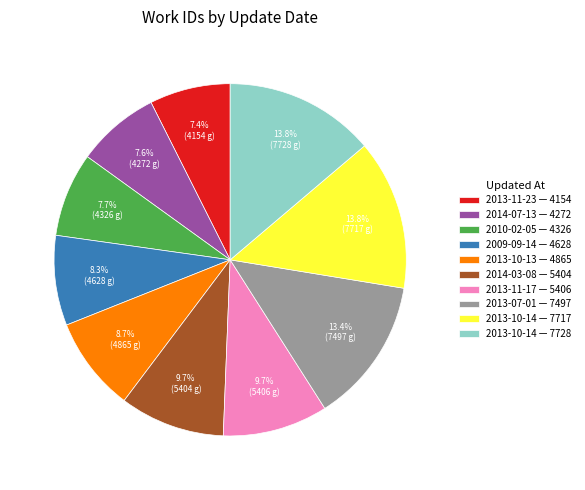

Is there a majority slice in this chart?

No